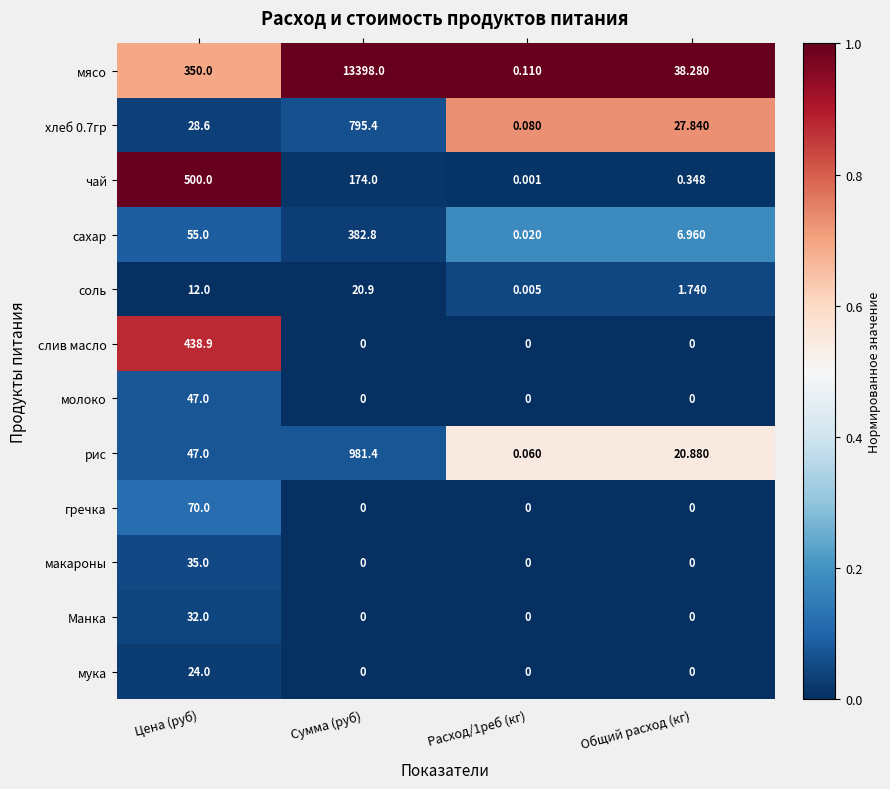

Between Цена (руб) and Расход/1реб (кг), which series saw the biggest shift?

чай